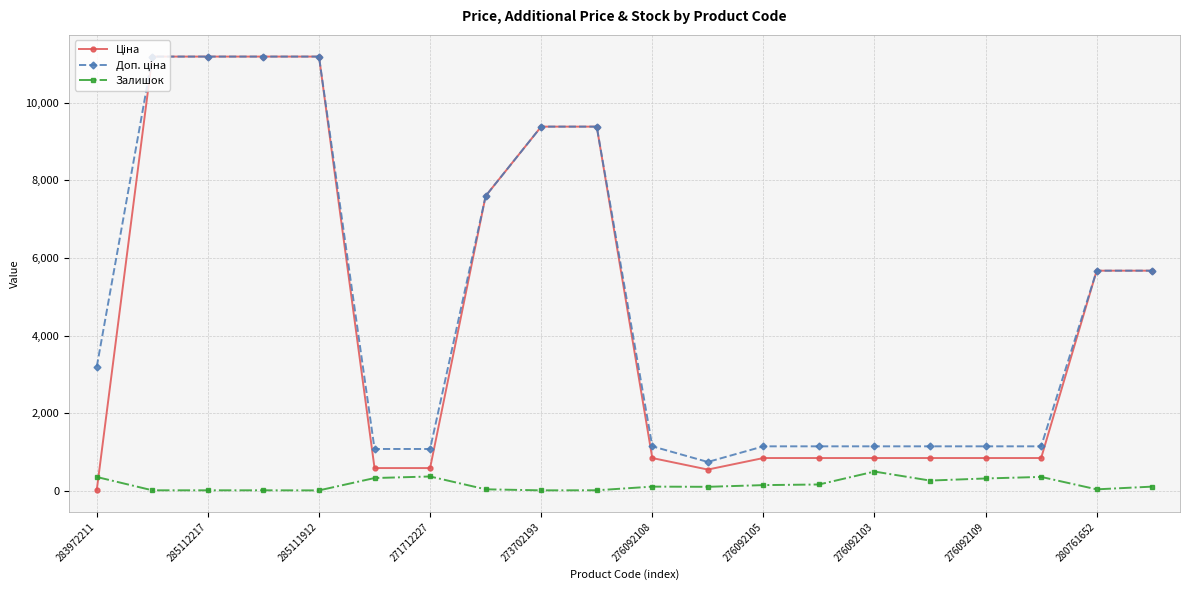

At how many categories does at least one series exceed 1792?

10